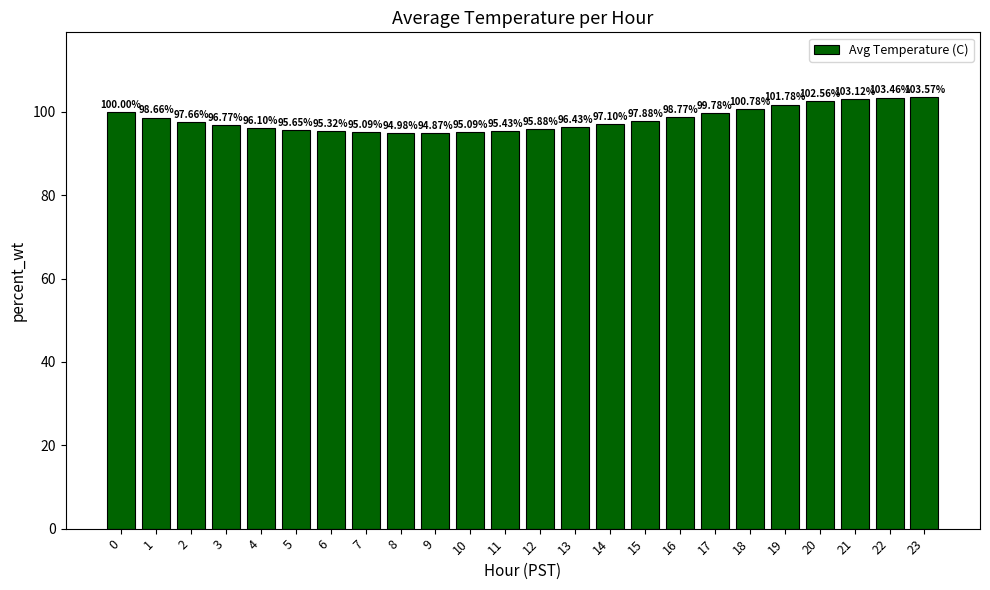

What is the sum of the values at 17 and 21?

202.9